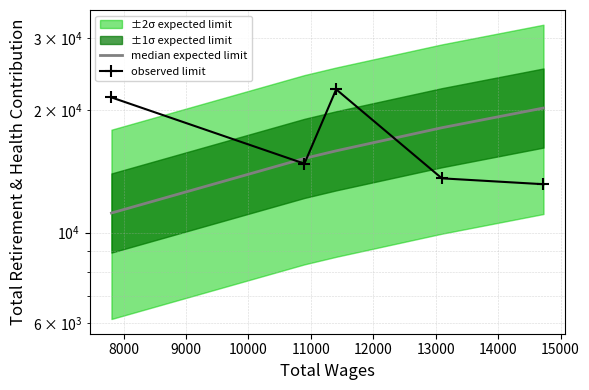

The median expected limit series shows 4042.4 at 7000. True or false?

False